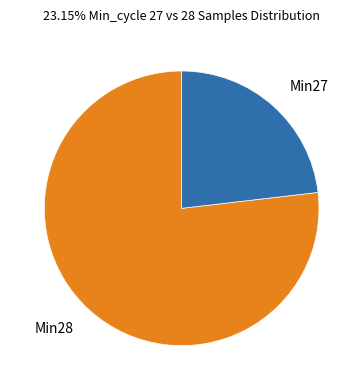

Which has a higher value, Min28 or Min27?

Min28